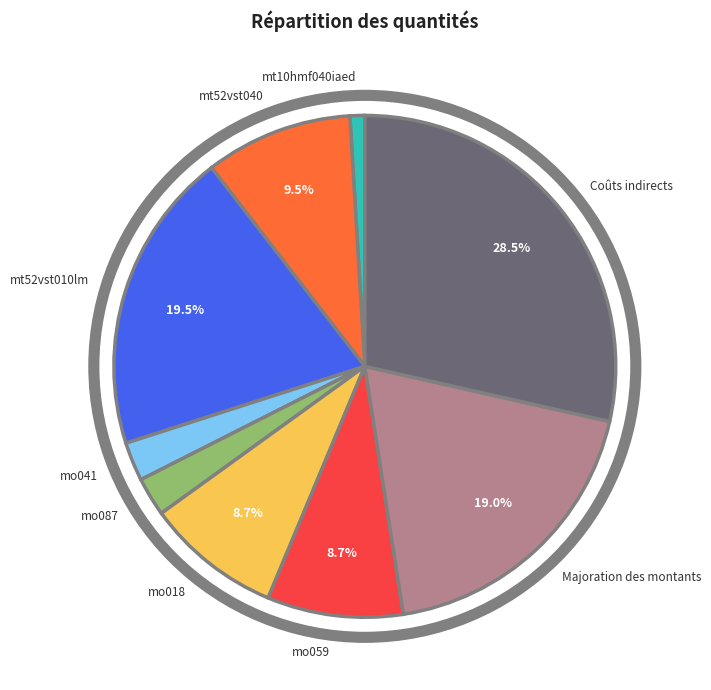

How many segments does this pie chart have?

9